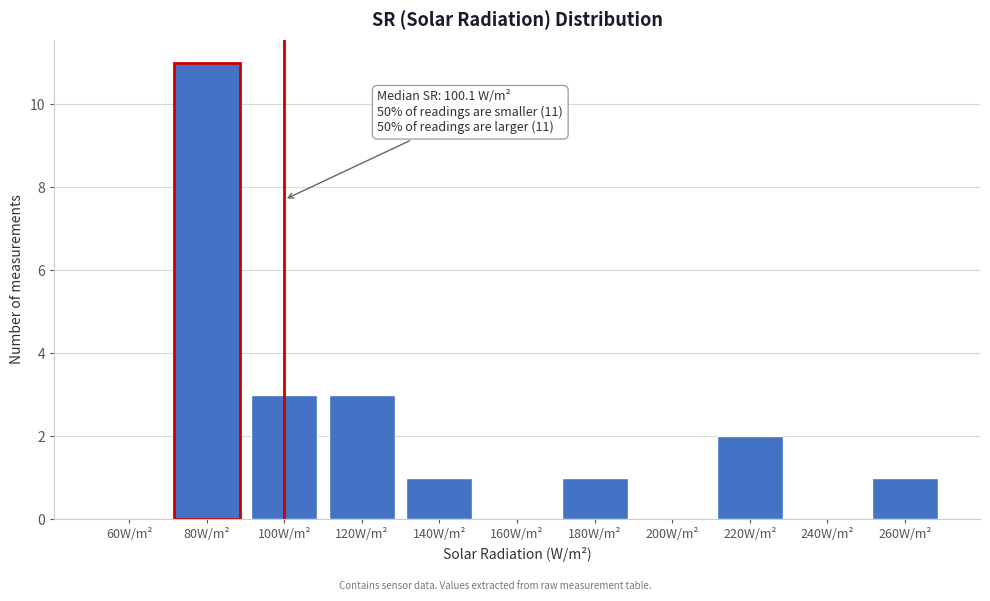

Reading right to left, transcribe all the data shown in this chart.

260W/m²=1	240W/m²=0	220W/m²=2	200W/m²=0	180W/m²=1	160W/m²=0	140W/m²=1	120W/m²=3	100W/m²=3	80W/m²=11	60W/m²=0